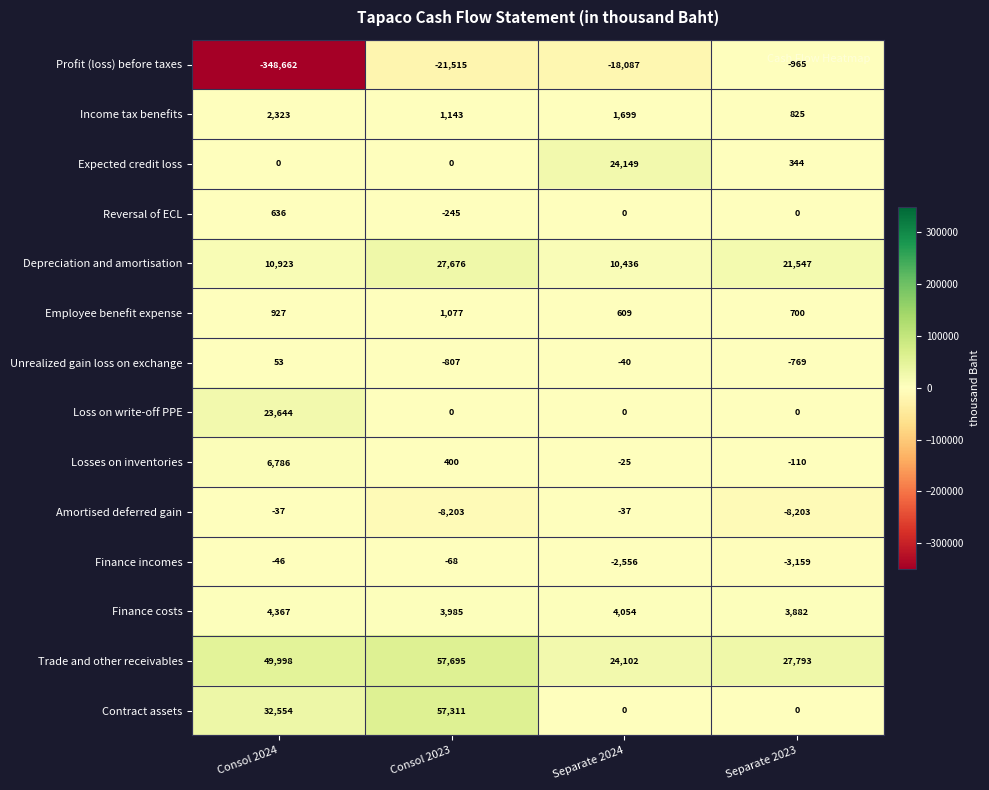

Which series has the largest total across all categories?

Trade and other receivables